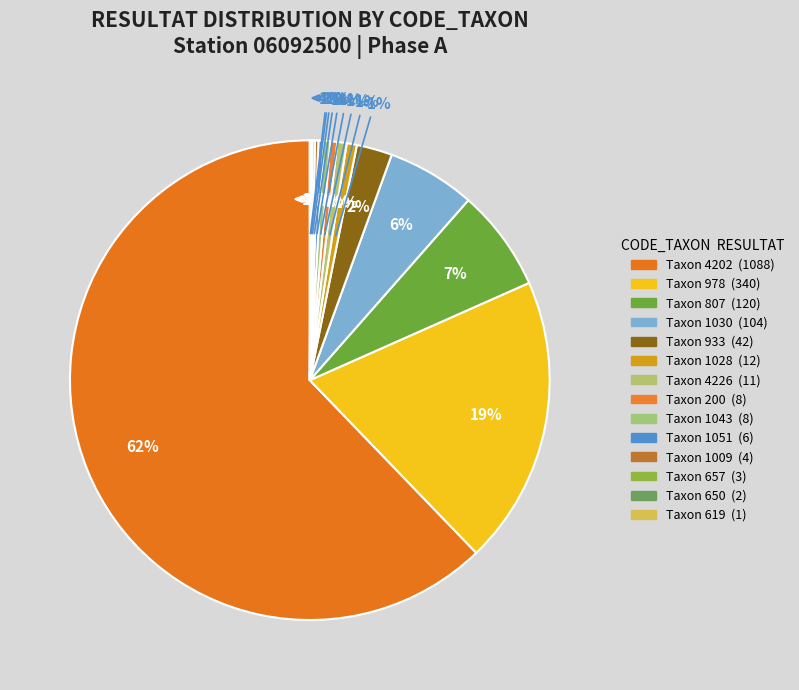

To the nearest percent, what is the average slice percentage?

7%